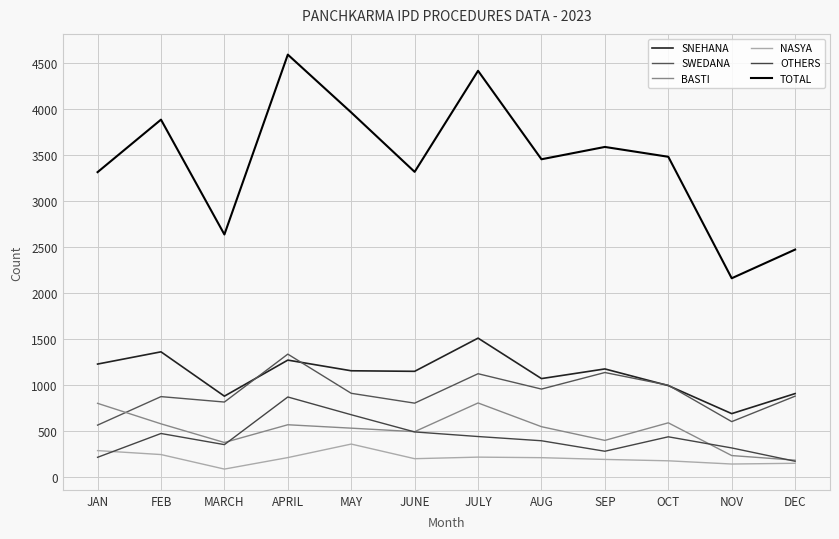

What are all the series names shown in the legend?

SNEHANA, SWEDANA, BASTI, NASYA, OTHERS, TOTAL